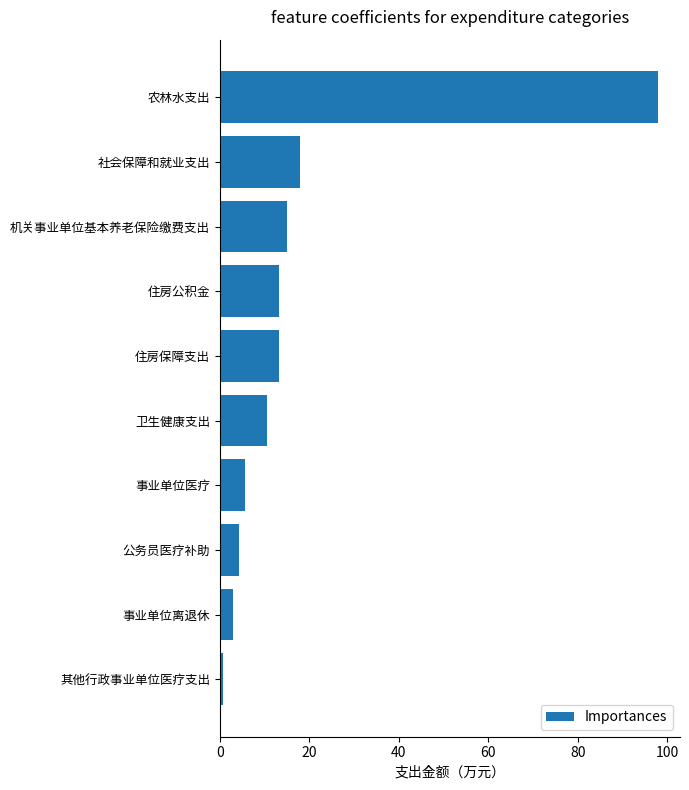

What is the maximum value shown in the chart?

98.0